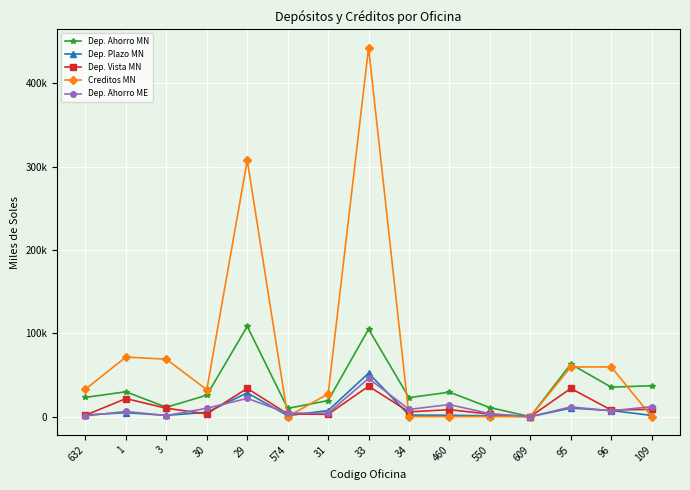

What are all the series names shown in the legend?

Dep. Ahorro MN, Dep. Plazo MN, Dep. Vista MN, Creditos MN, Dep. Ahorro ME